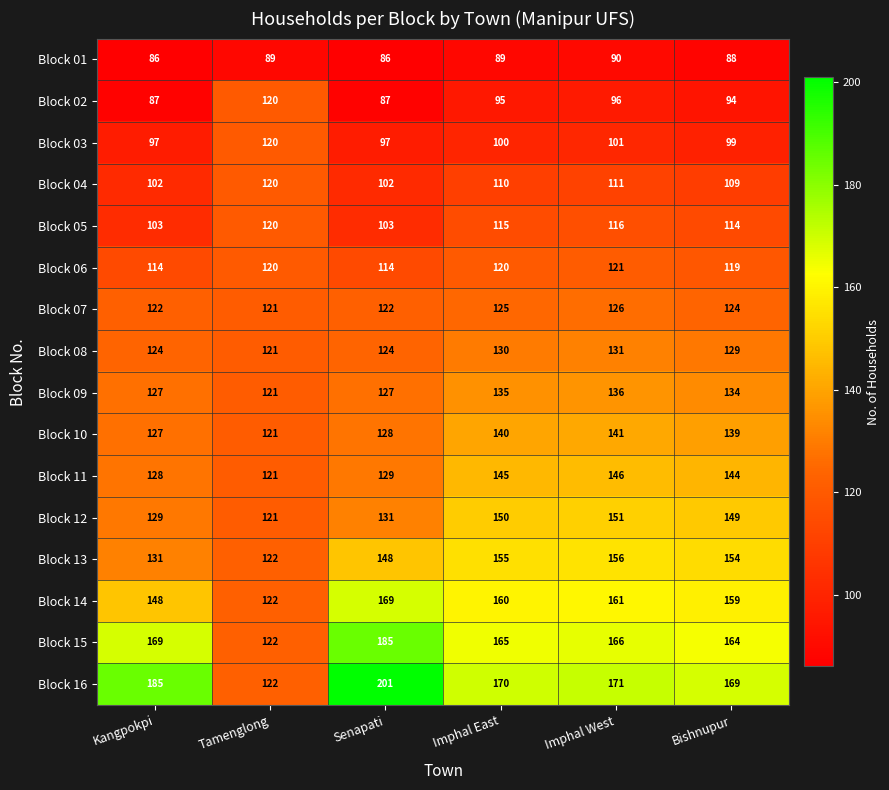

What value does the Block 11 series have at Kangpokpi?

128